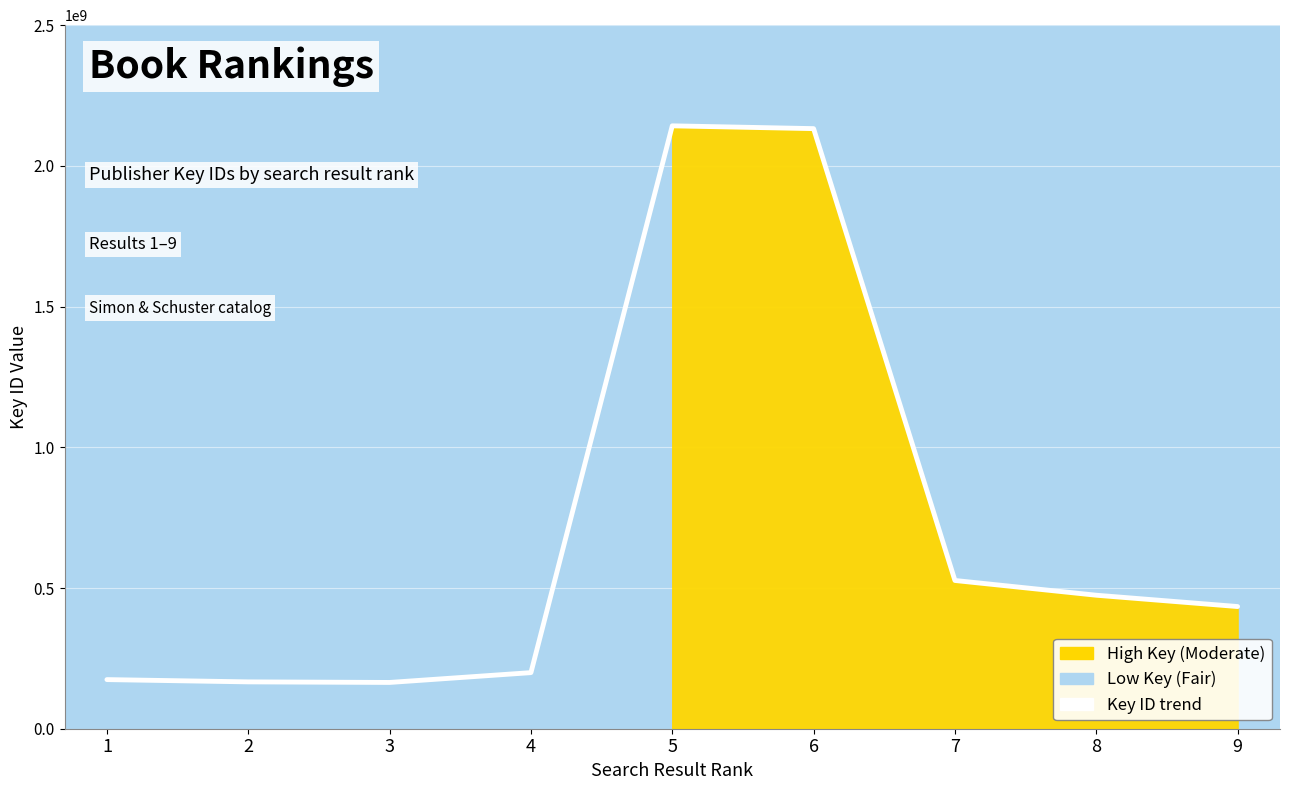

At which label does the data first exceed 434166363?

5